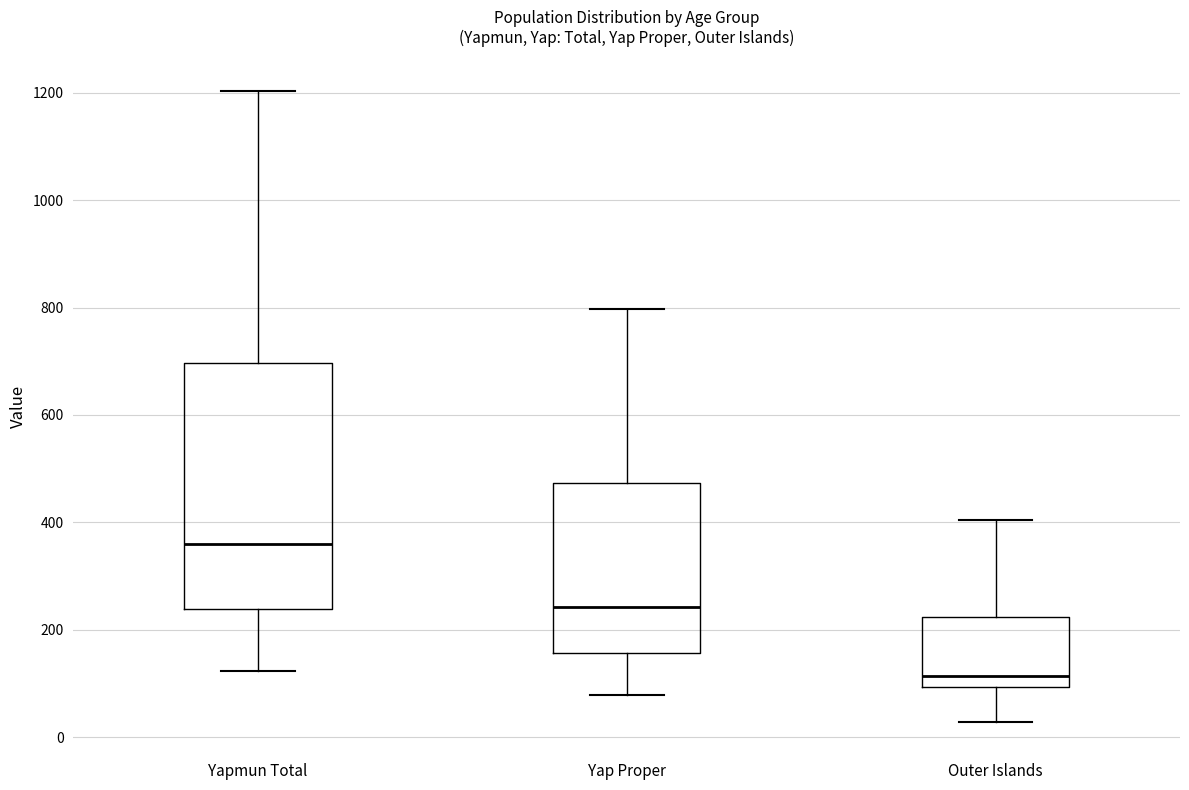

Which box has the lowest median line?

Outer Islands